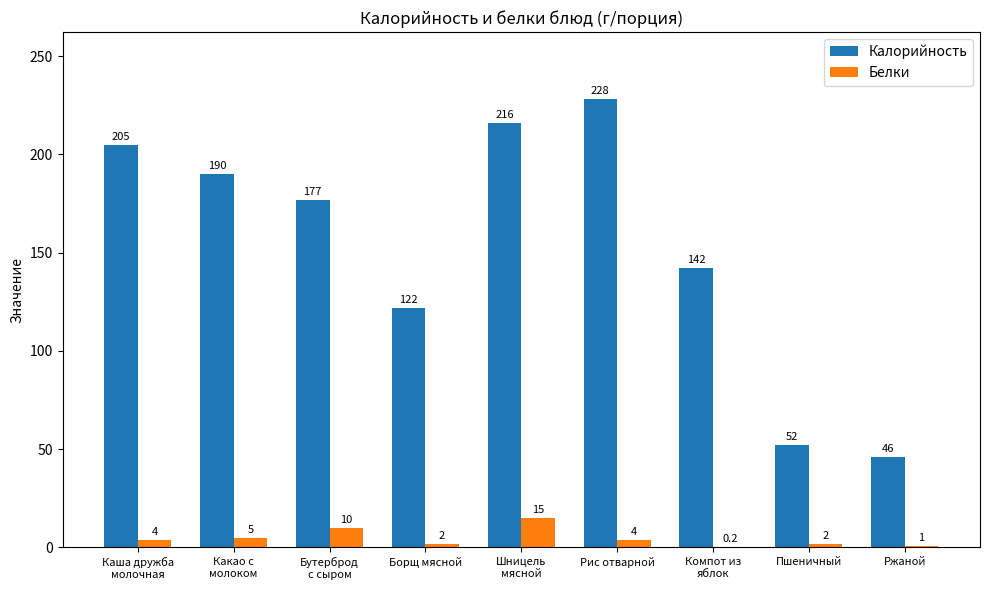

What is the sum of the Белки values at Рис отварной and Пшеничный?

6.0